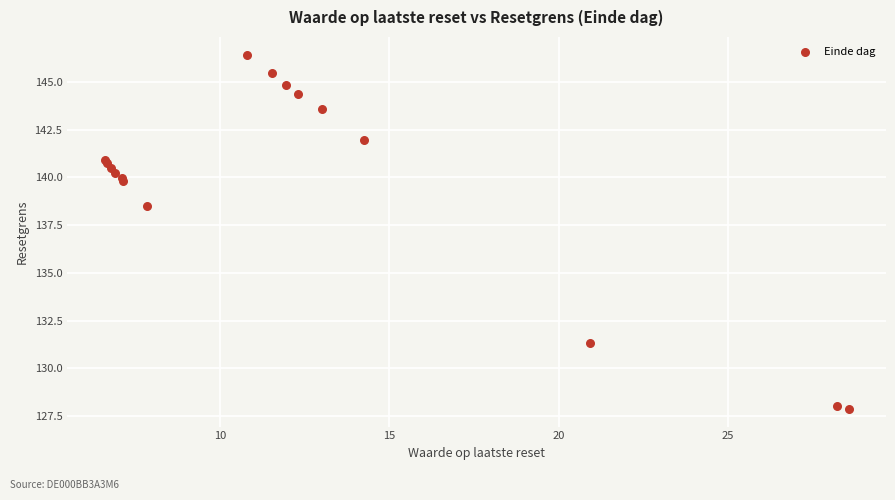

What Y value in the scatter plot is closest to 137?

138.5